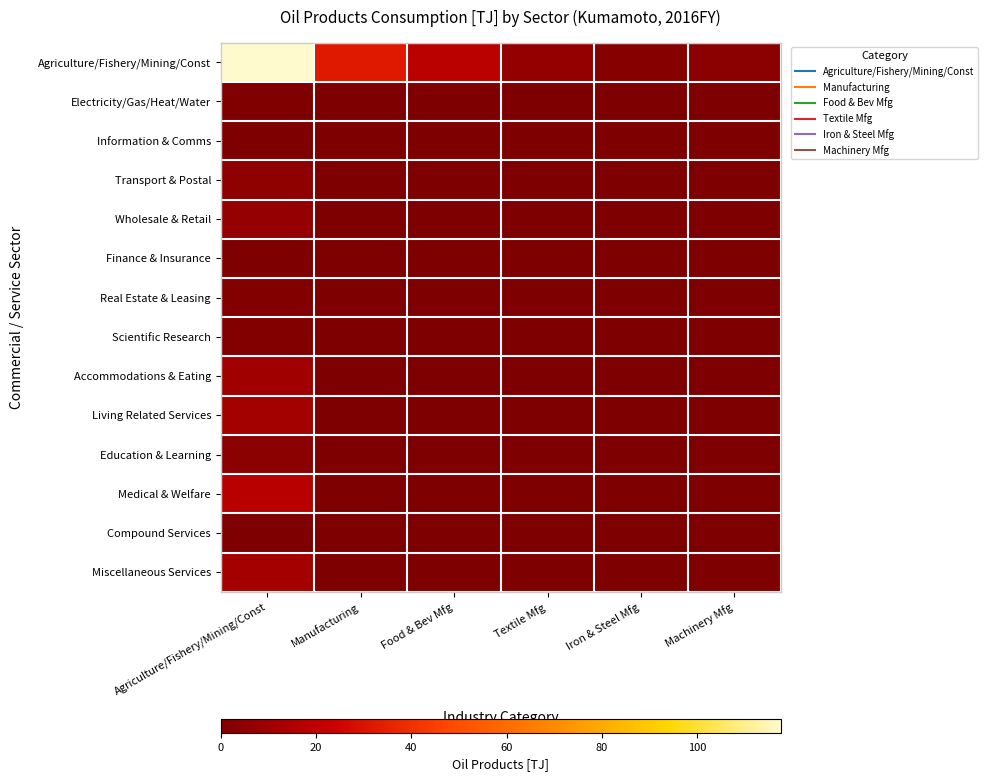

At which category does the chart reach its peak across all series?

Agriculture/Fishery/Mining/Const